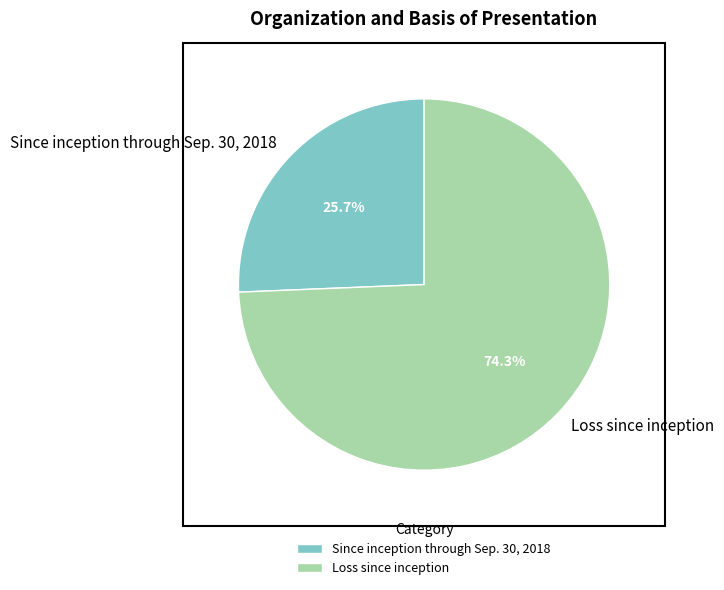

True or false: Loss since inception accounts for 74% of the total.

True